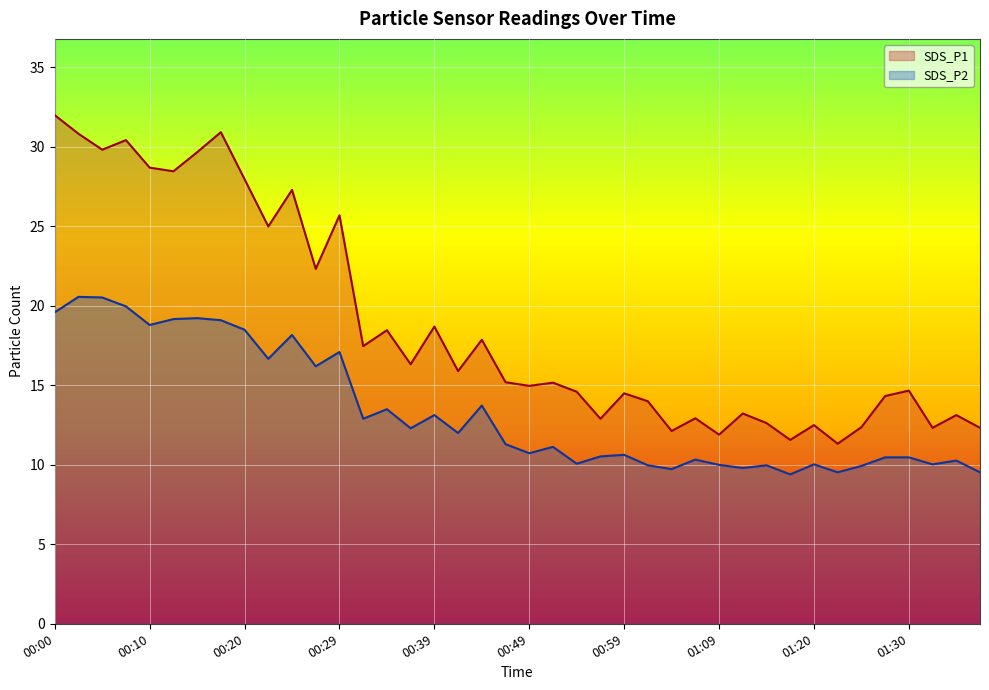

Which series changed the most between 00:15 and 00:37?

SDS_P1